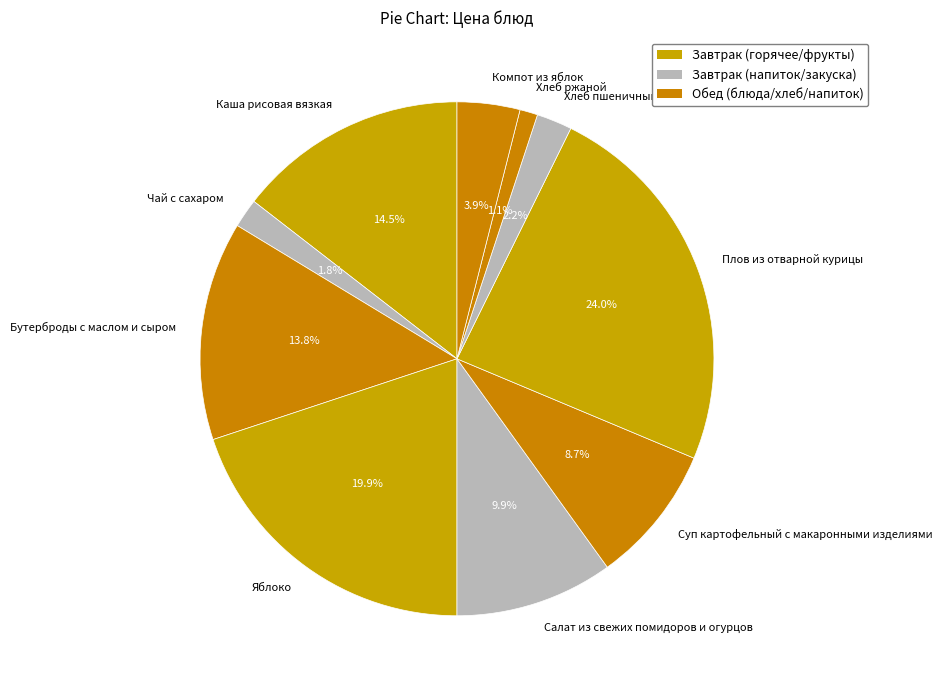

To the nearest percent, what is the difference between the largest and smallest slice percentages?

23%